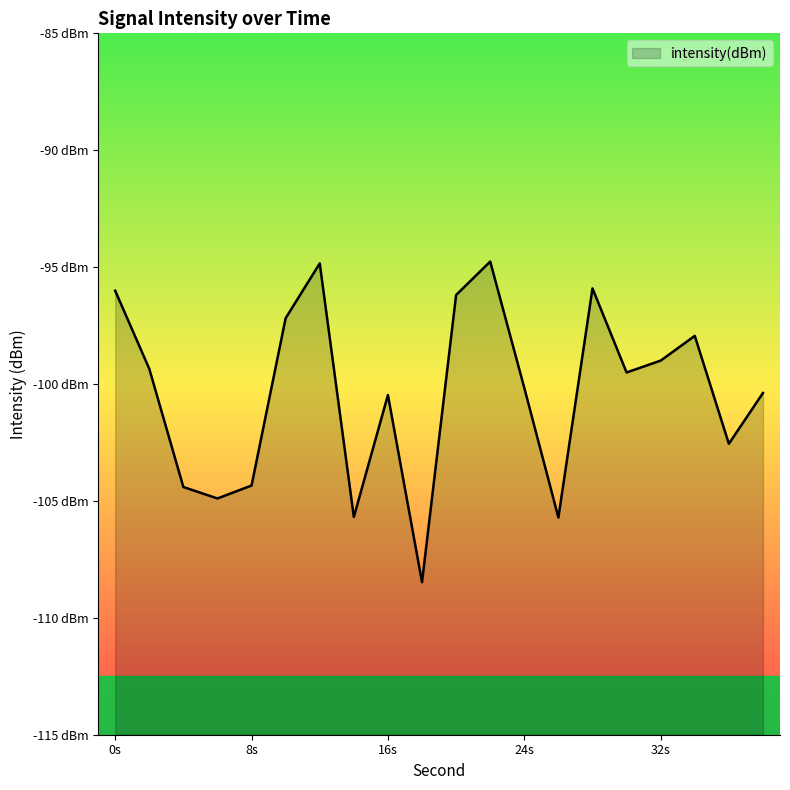

List the labels in order of value, smallest first.

18, 26, 14, 6, 4, 8, 36, 16, 38, 24, 30, 2, 32, 34, 10, 20, 0, 28, 12, 22